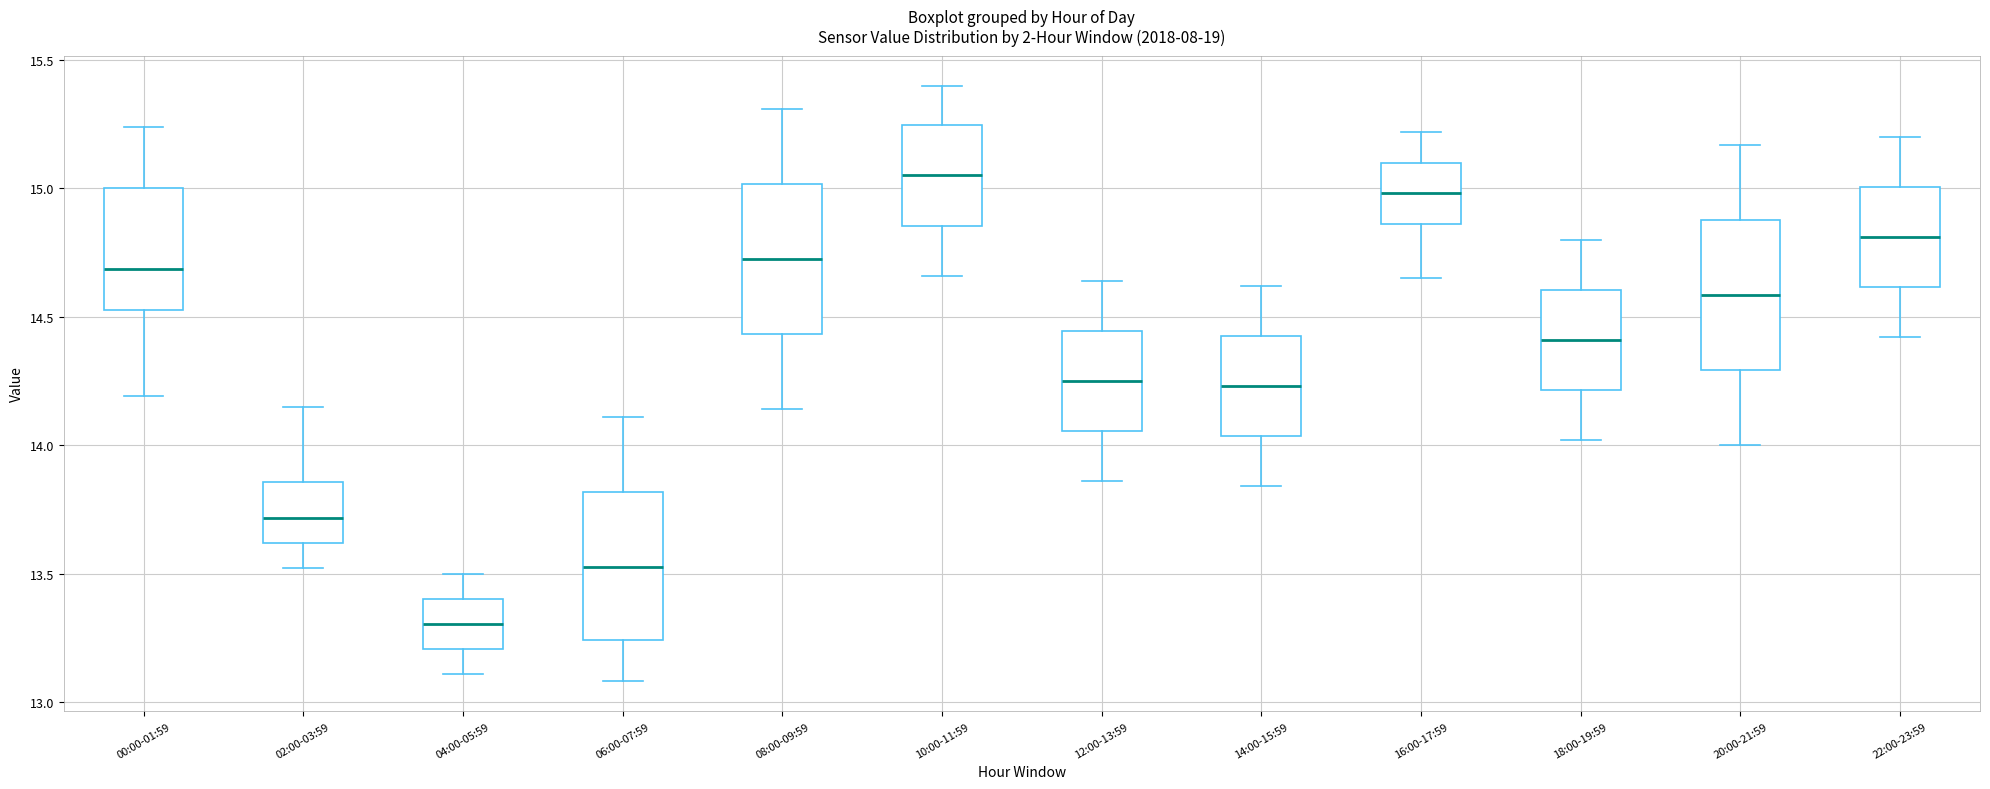

Where is the lower edge of the box for 00:00-01:59 on the y-axis? The values are not printed on the chart, so give them approximately, as read against the axis.

14.55